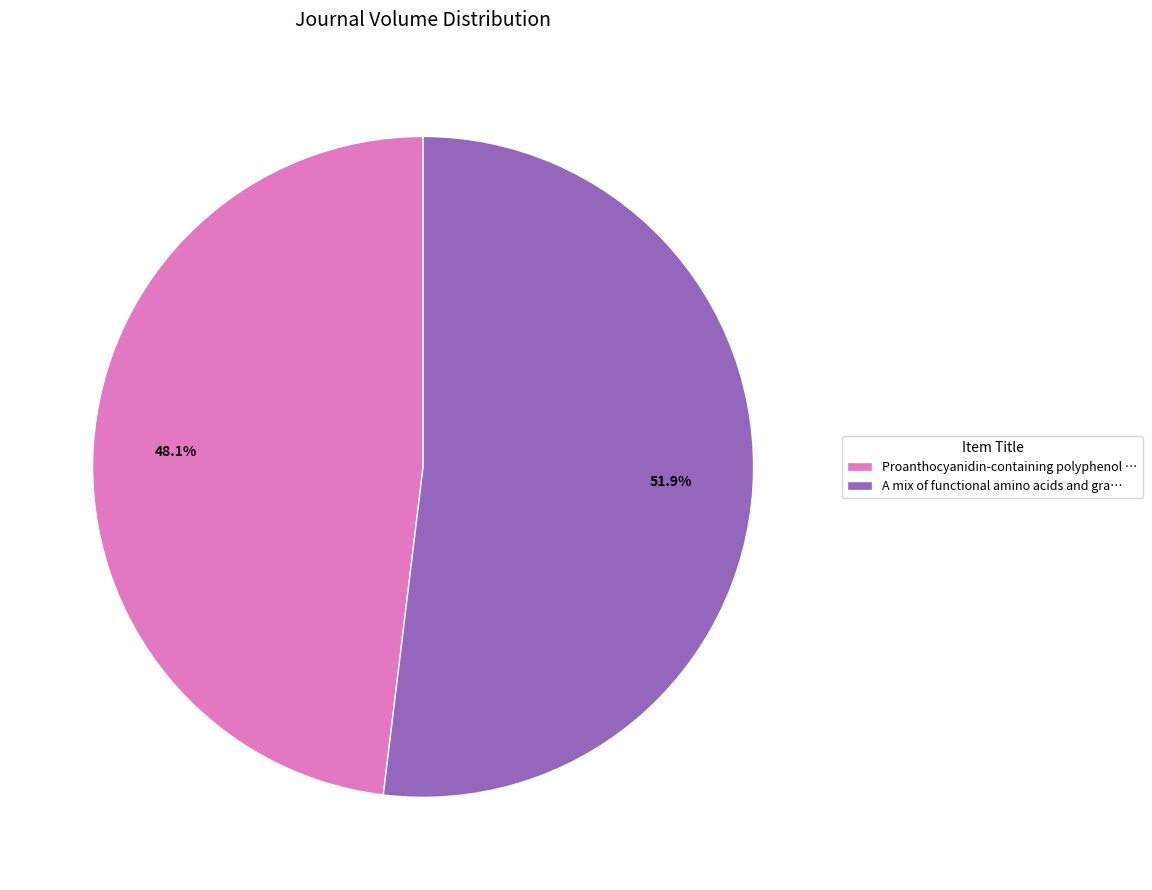

Count the number of slices in the pie.

2